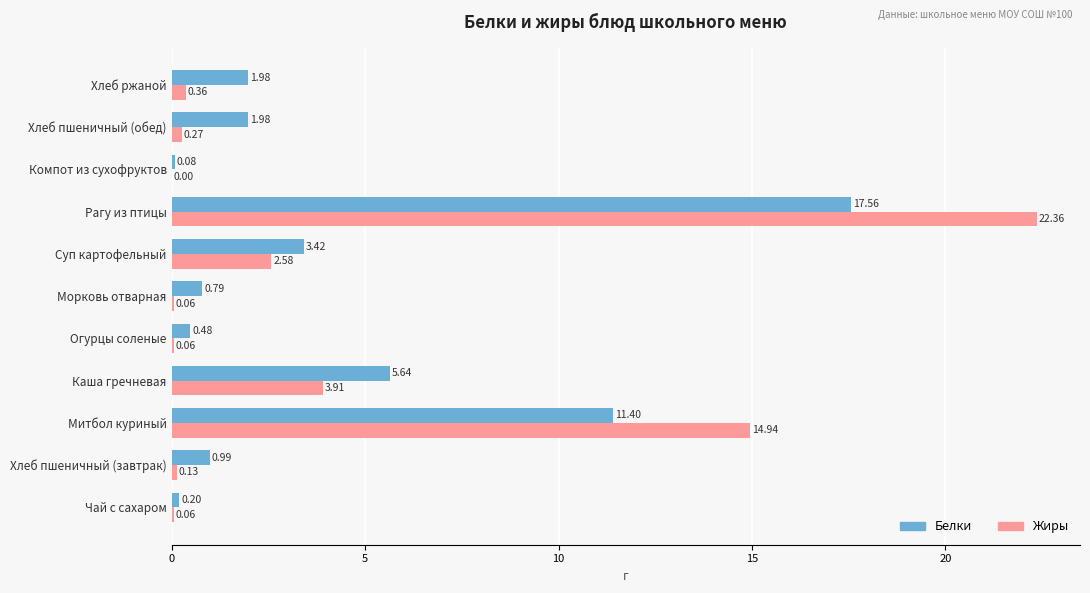

At which category is the sum across all series the highest?

Рагу из птицы